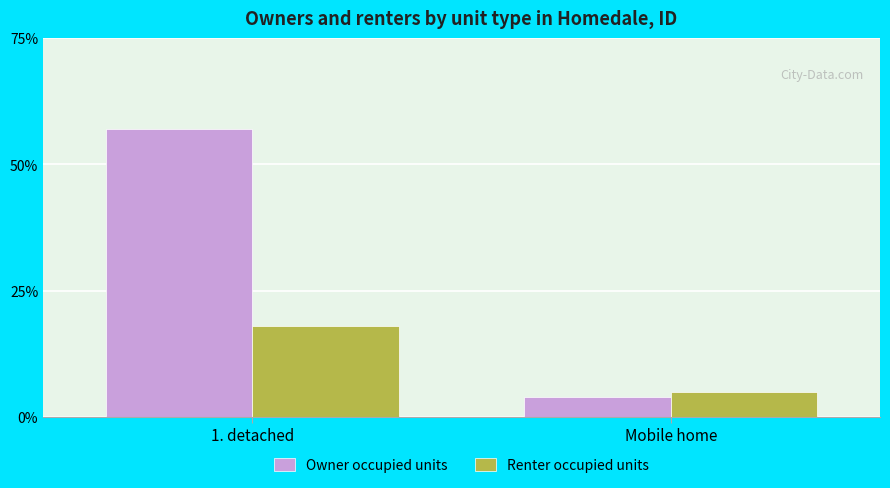

What is the label of the 2nd bar from the left?

Mobile home